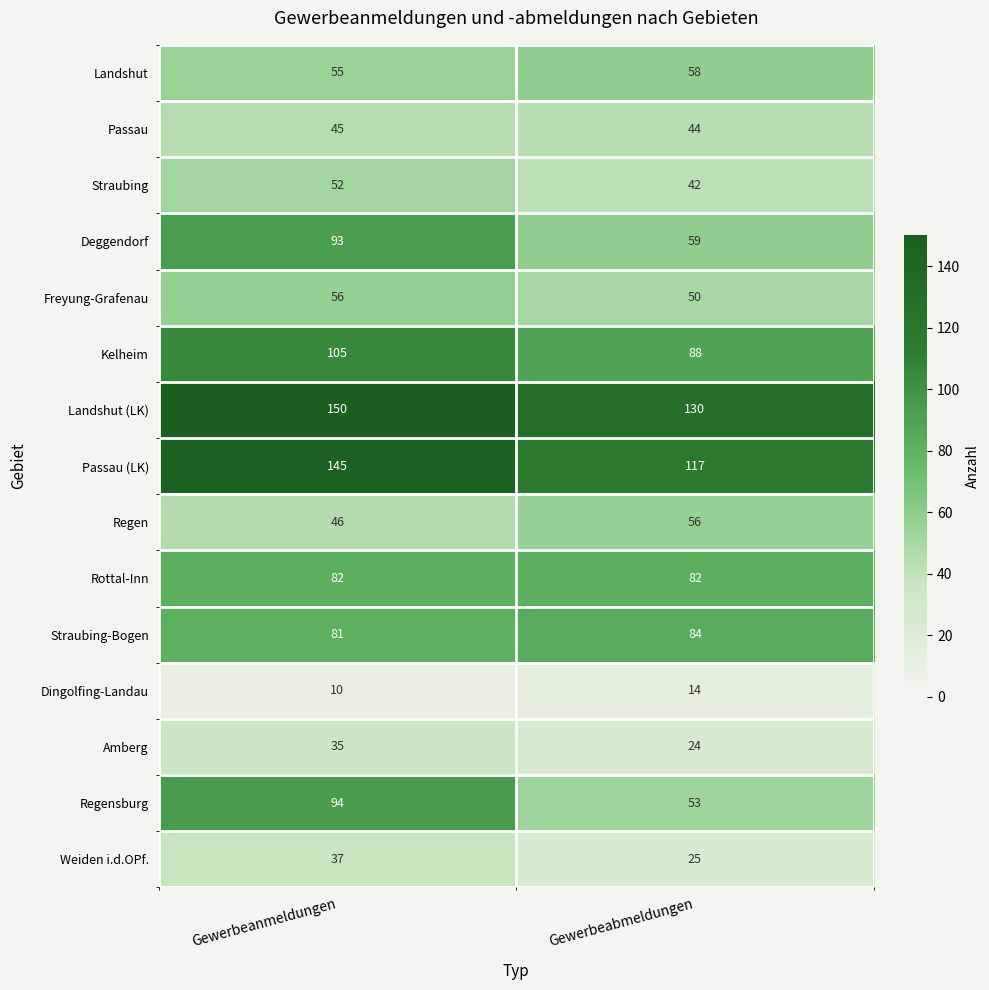

What is the total value across all series at Gewerbeanmeldungen?

1086